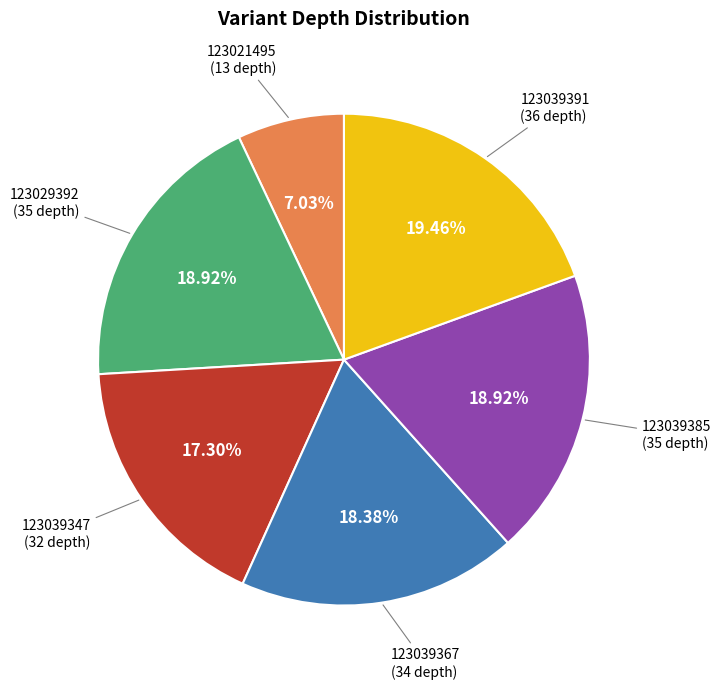

How many segments does this pie chart have?

6